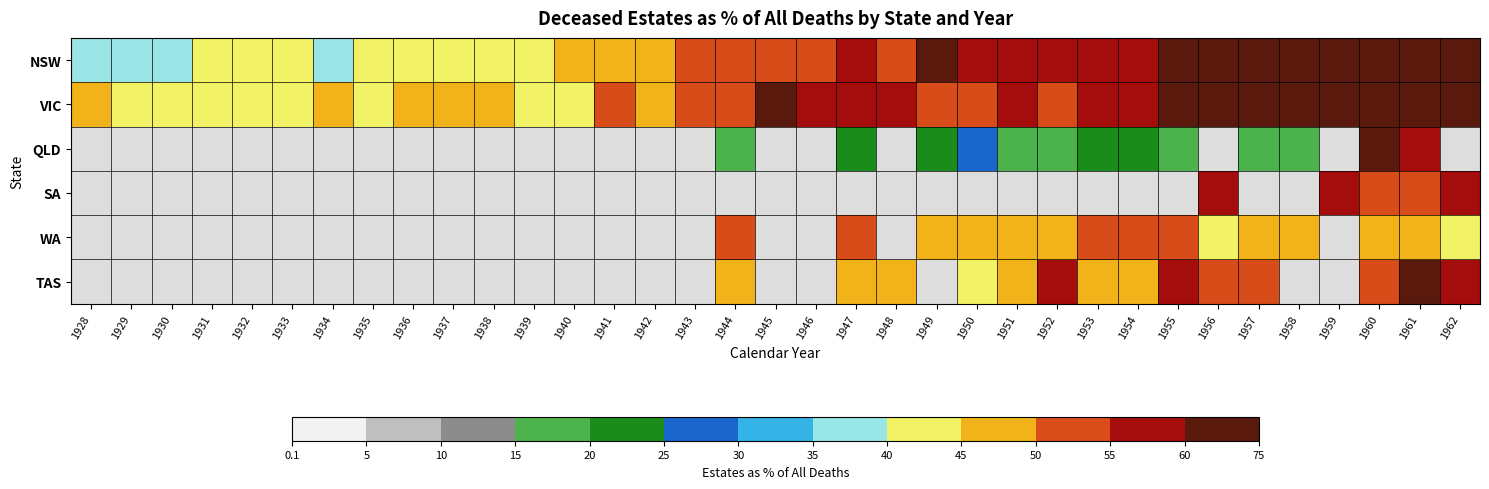

Which series has the largest total across all categories?

VIC